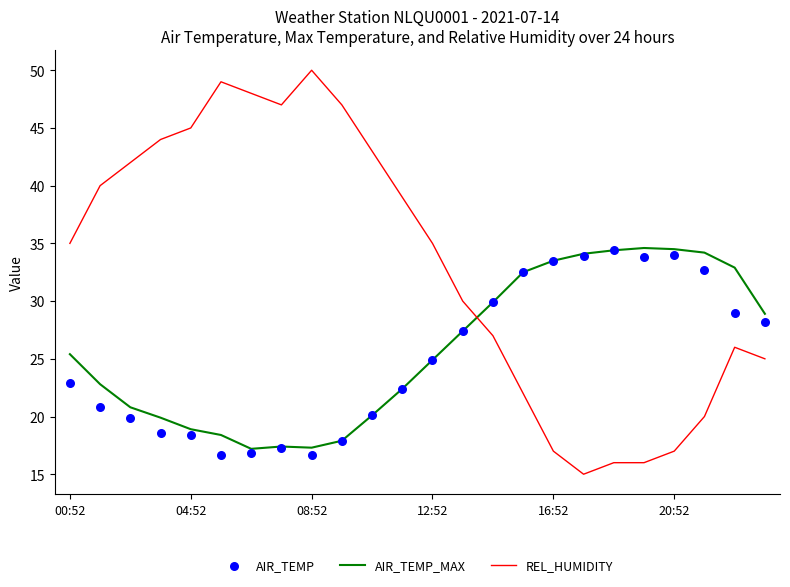

Which series contains the lowest Y value?

REL_HUMIDITY